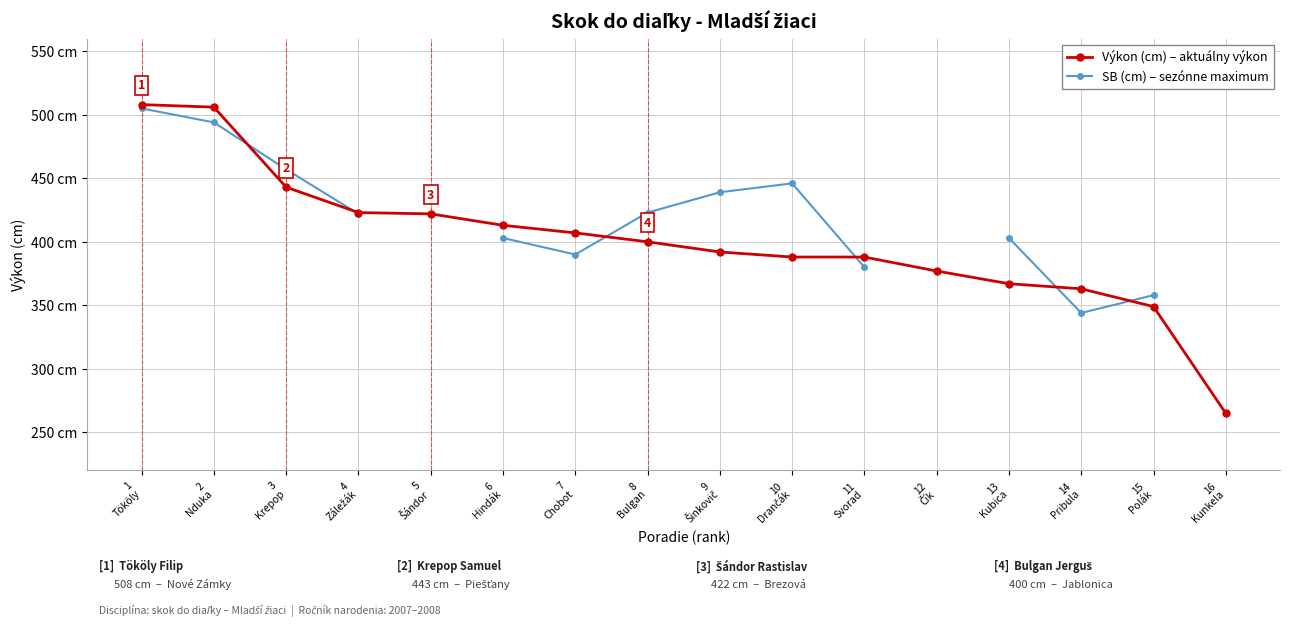

True or false: Výkon (cm) – aktuálny výkon has more than 2 interior local peaks.

False